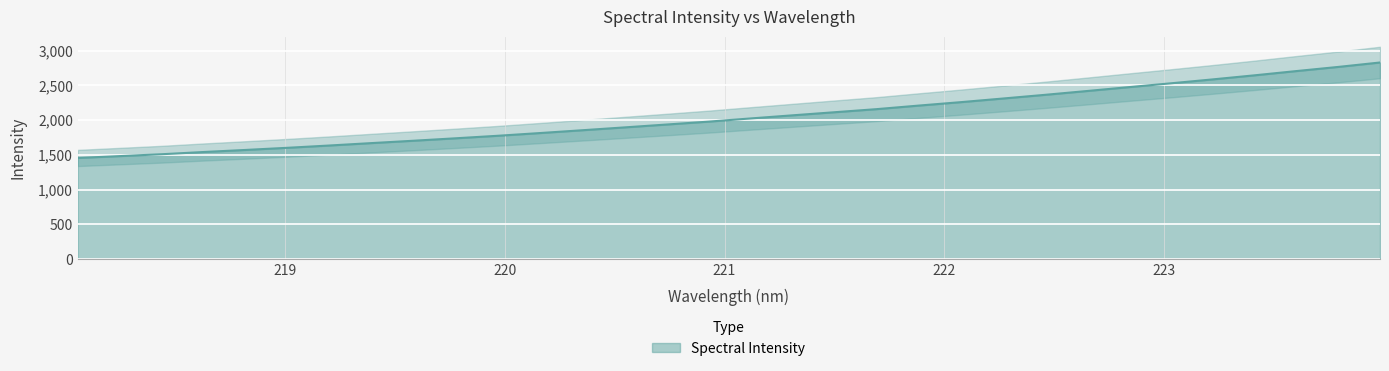

What is the difference between the values at 223.0264 and 222.6447?

111.0